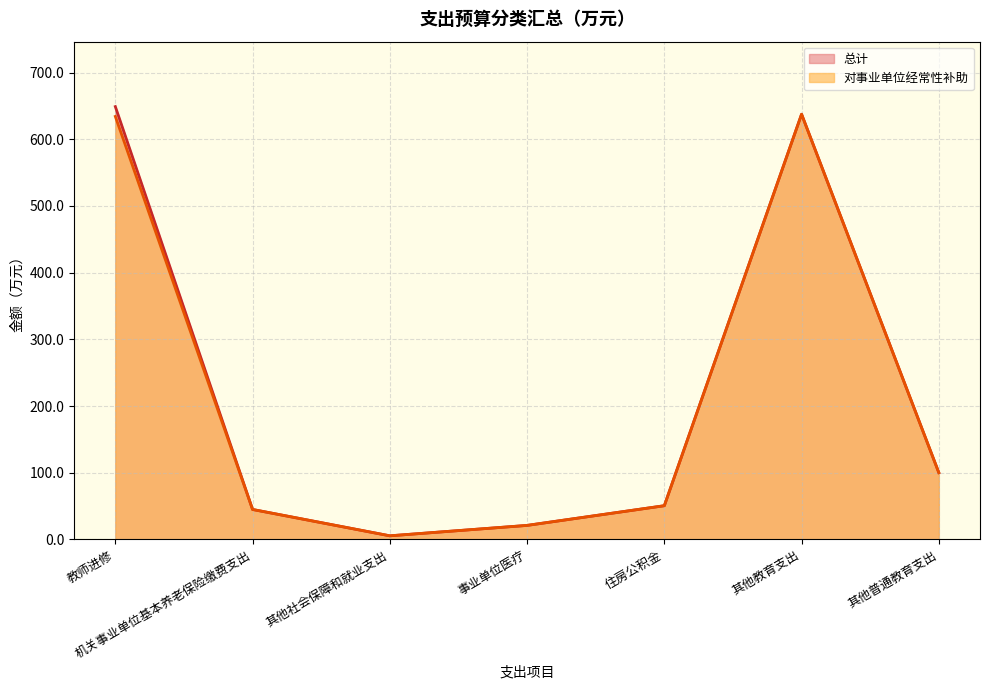

Reading right to left, extract all data points from this chart.

总计: 其他普通教育支出=100.2	其他教育支出=637.5	住房公积金=50.6	事业单位医疗=21.1	其他社会保障和就业支出=5.5	机关事业单位基本养老保险缴费支出=45.0	教师进修=649.0
对事业单位经常性补助: 其他普通教育支出=100.2	其他教育支出=637.5	住房公积金=50.6	事业单位医疗=21.1	其他社会保障和就业支出=5.5	机关事业单位基本养老保险缴费支出=45.0	教师进修=634.2